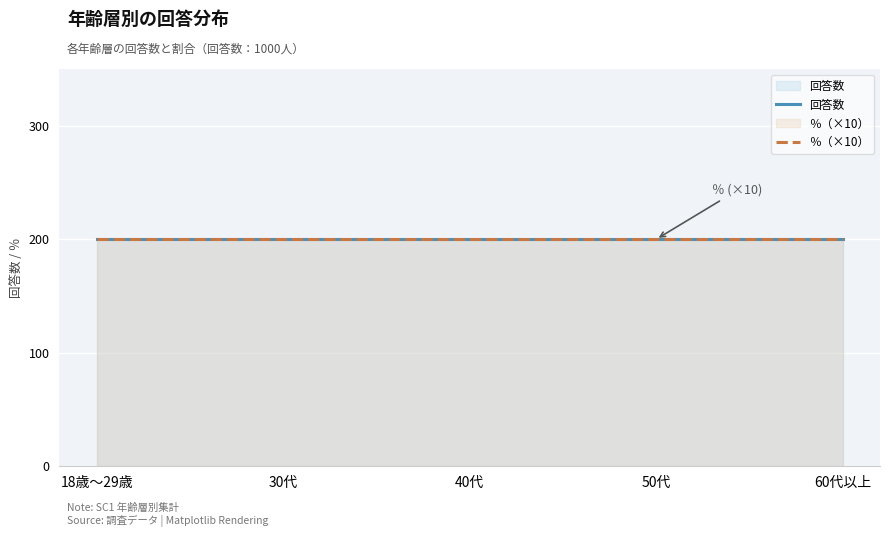

True or false: ％ and 回答数 cross at least once.

False